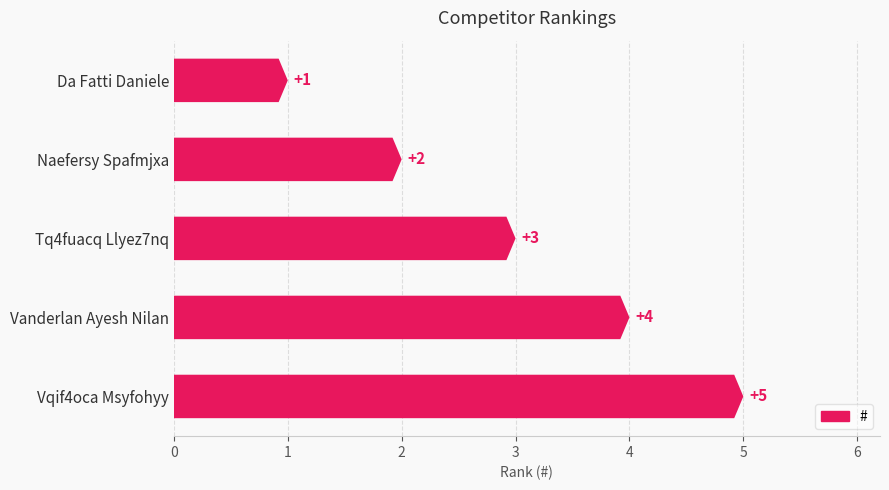

Reading right to left, list all the values displayed in this chart.

5	4	3	2	1